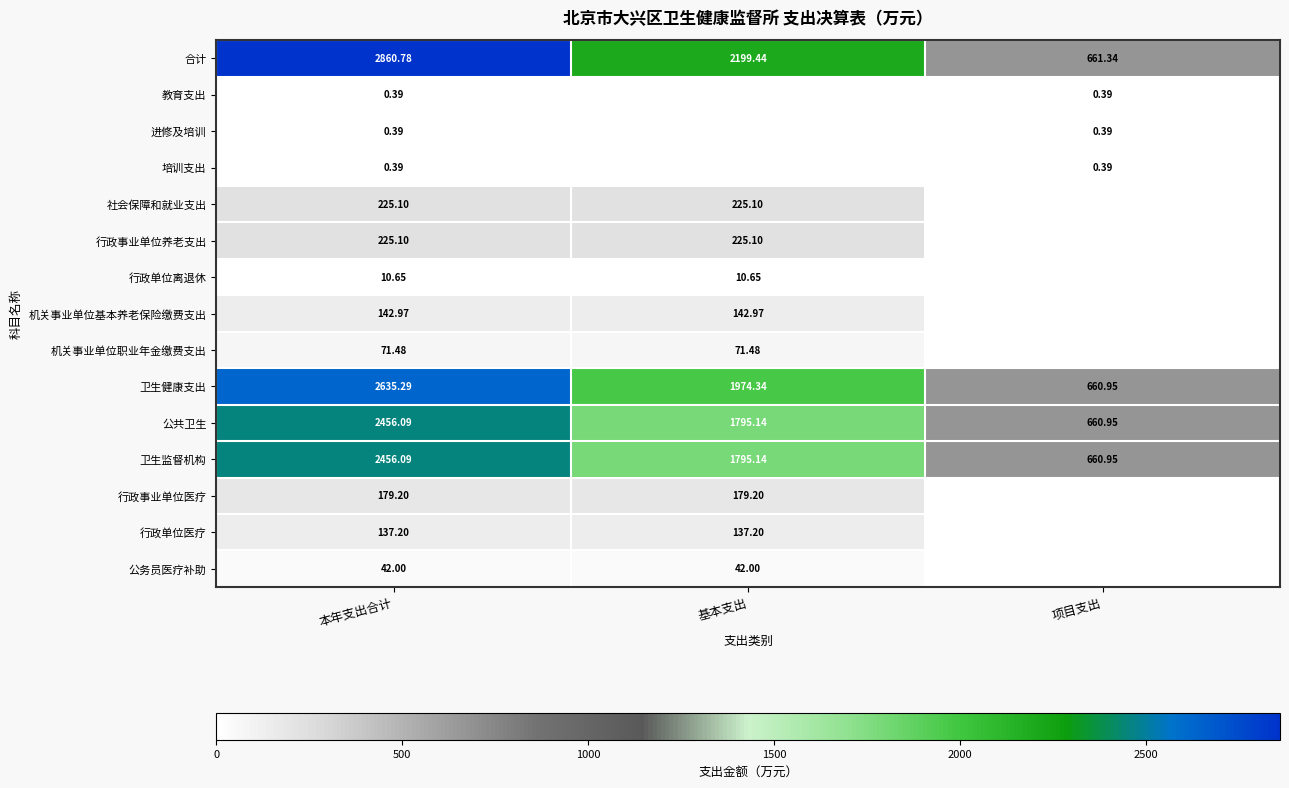

Which category has the lowest value in the 卫生监督机构 series?

项目支出